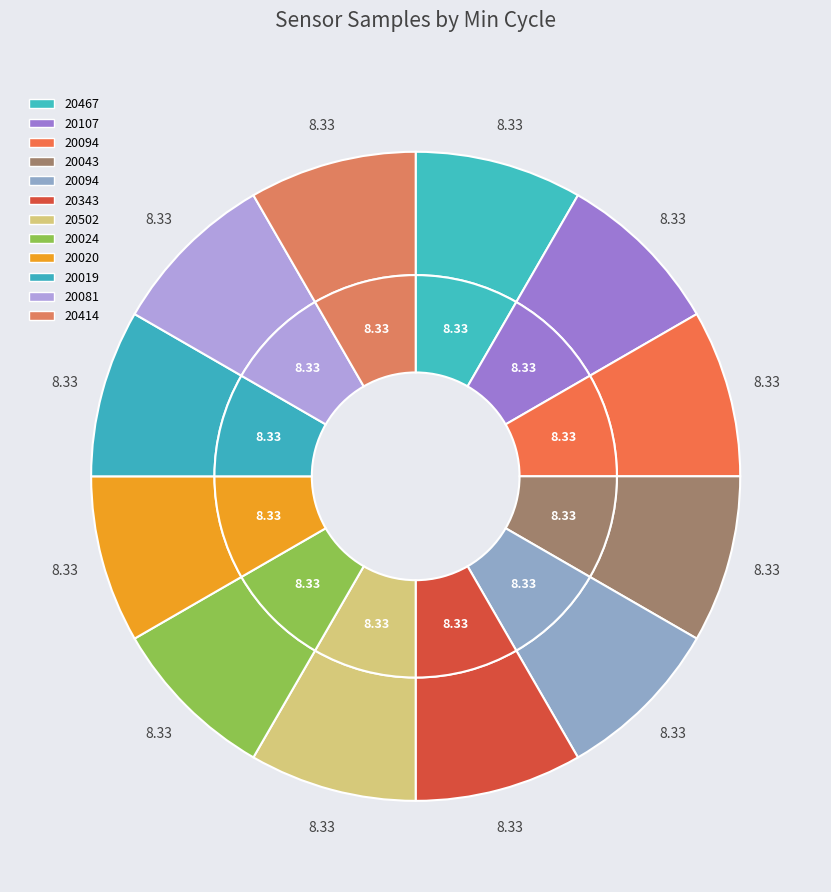

How many segments does this pie chart have?

12